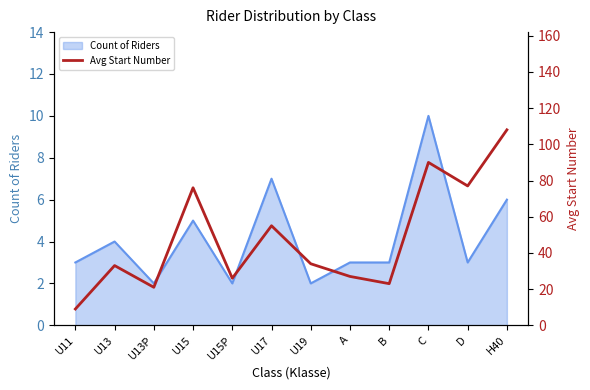

The Count of Riders series shows 5 at U17. True or false?

False